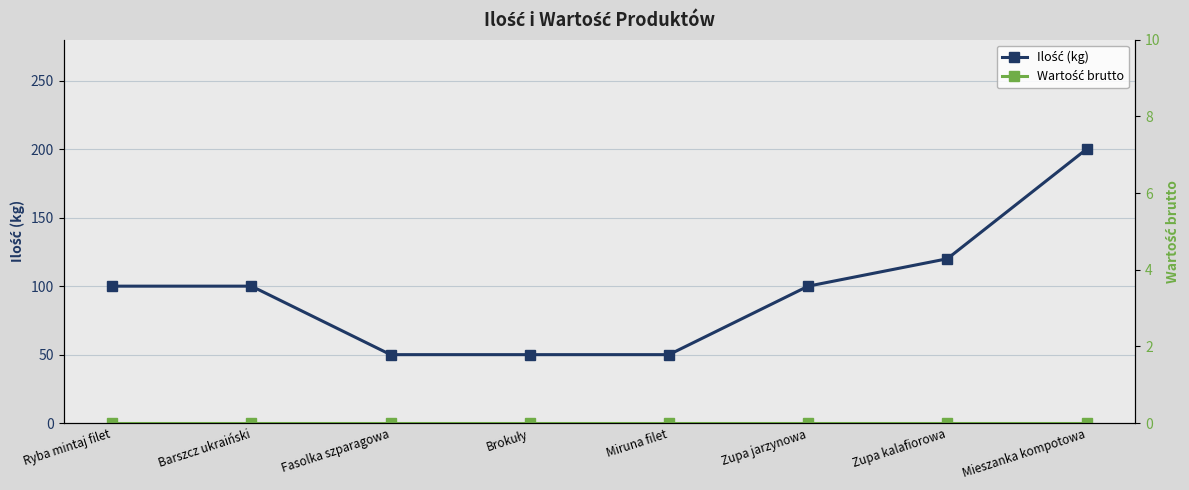

Reading left to right, what are all the values shown in this chart?

Ilość (kg): Ryba mintaj filet=100	Barszcz ukraiński=100	Fasolka szparagowa=50	Brokuły=50	Miruna filet=50	Zupa jarzynowa=100	Zupa kalafiorowa=120	Mieszanka kompotowa=200
Wartość brutto: Ryba mintaj filet=0	Barszcz ukraiński=0	Fasolka szparagowa=0	Brokuły=0	Miruna filet=0	Zupa jarzynowa=0	Zupa kalafiorowa=0	Mieszanka kompotowa=0